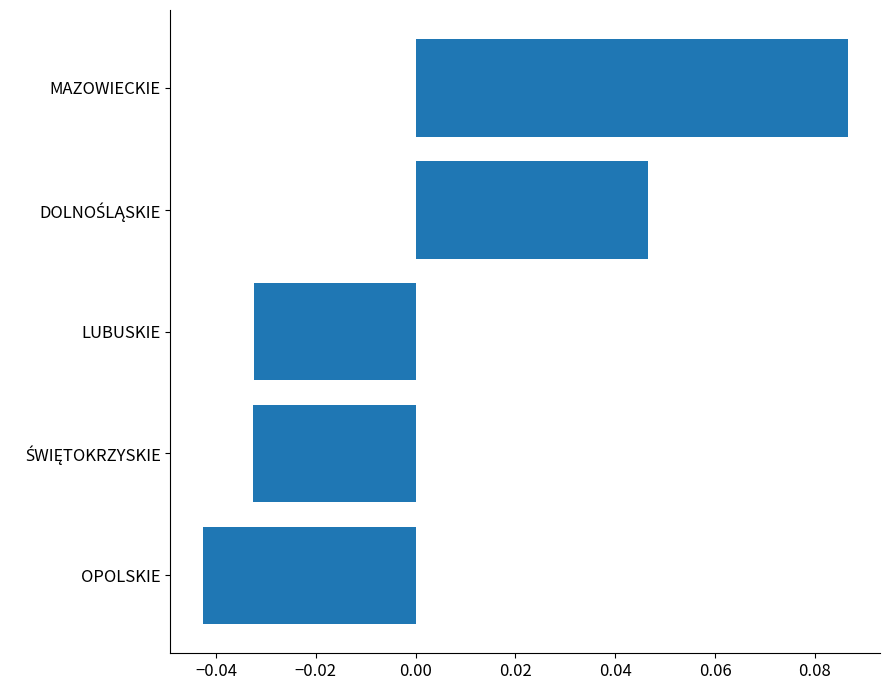

The value at OPOLSKIE is -0.1. True or false?

False